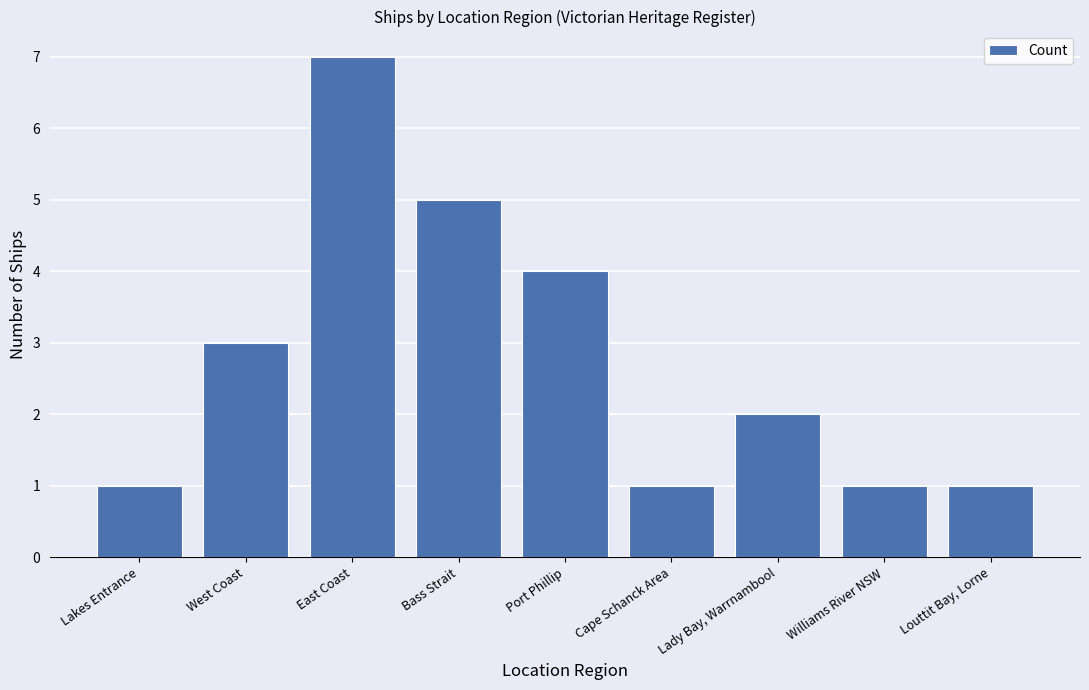

What is the maximum value shown in the chart?

7